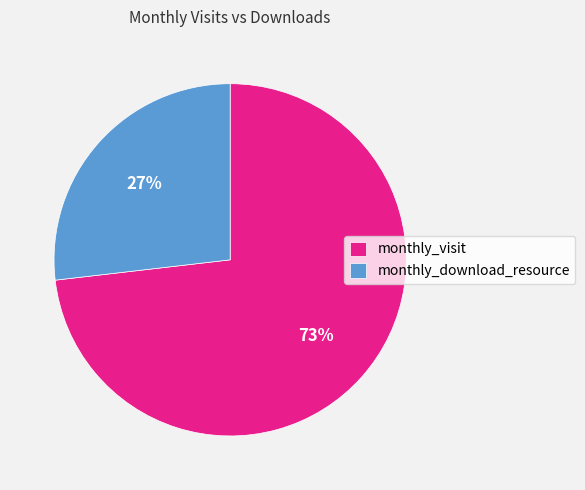

Does any single category account for the majority?

Yes